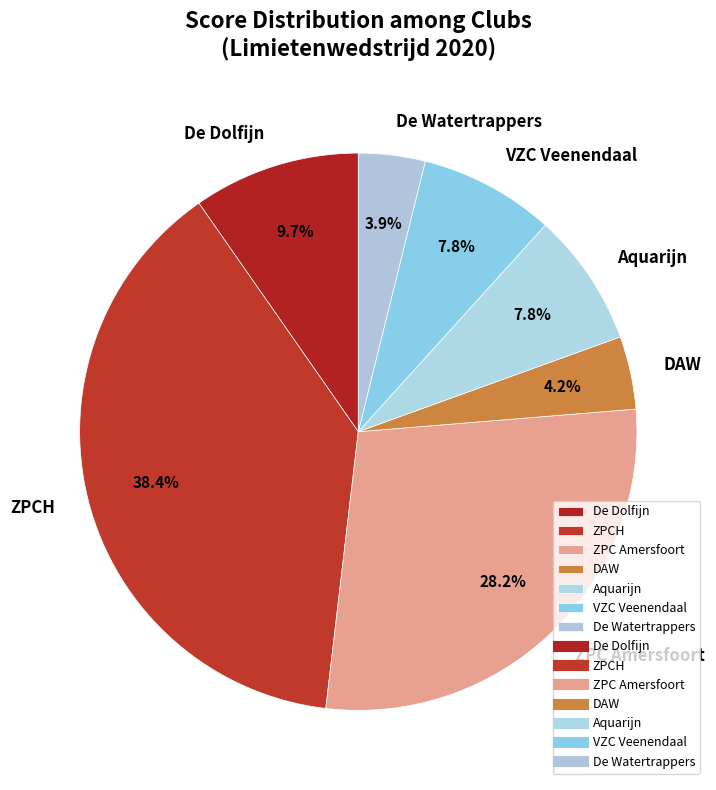

What is the ratio of the value at ZPC Amersfoort to the value at DAW?

6.7